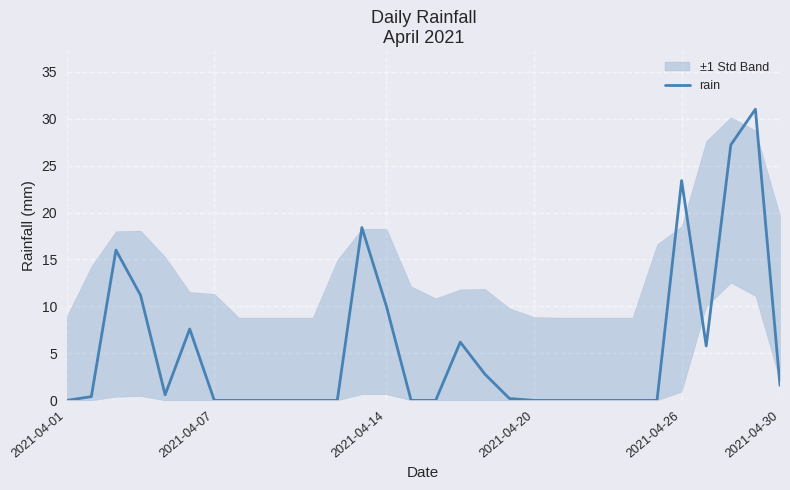

Count the number of data series in this chart.

1